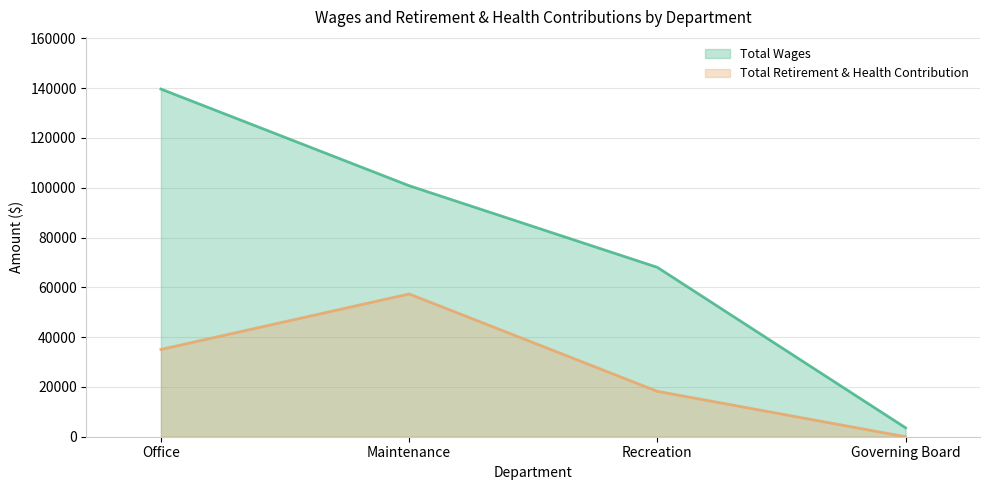

True or false: Total Retirement & Health Contribution and Total Wages cross at least once.

False